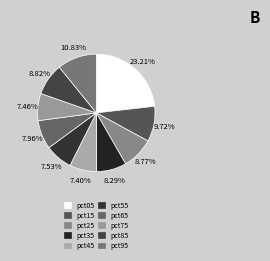

Does pct75 account for over 50% of the chart?

No